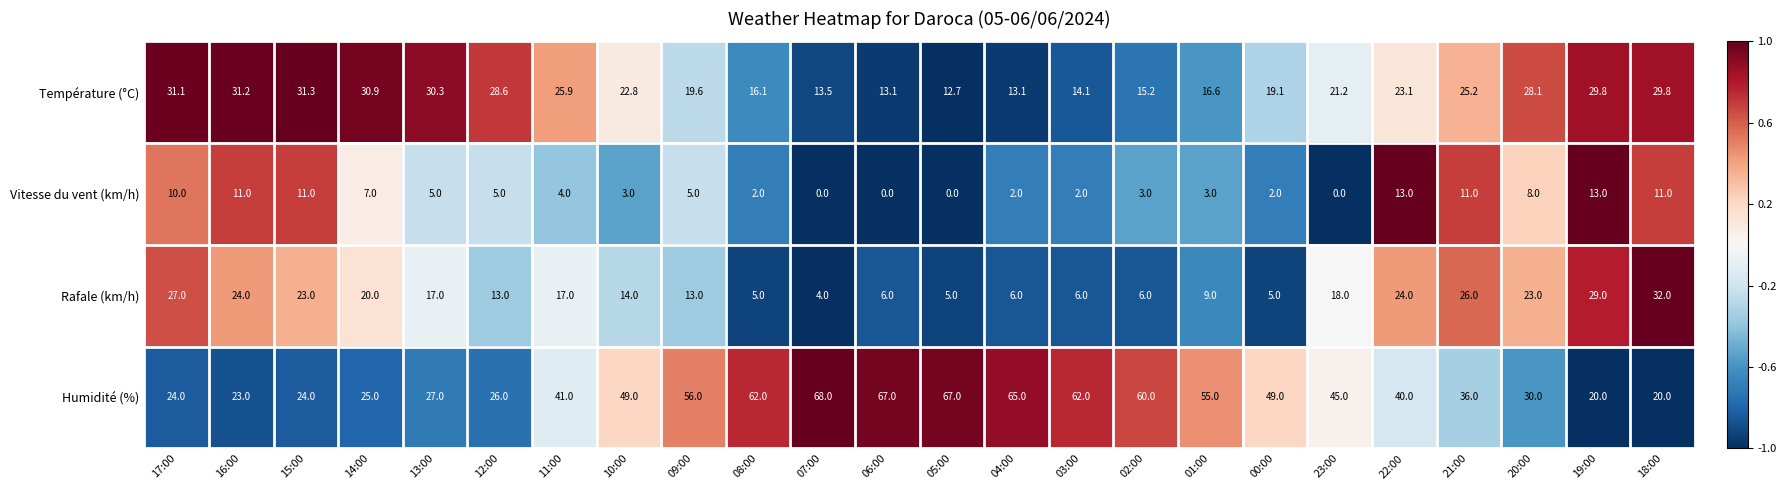

At which category is the sum across all series the highest?

22:00